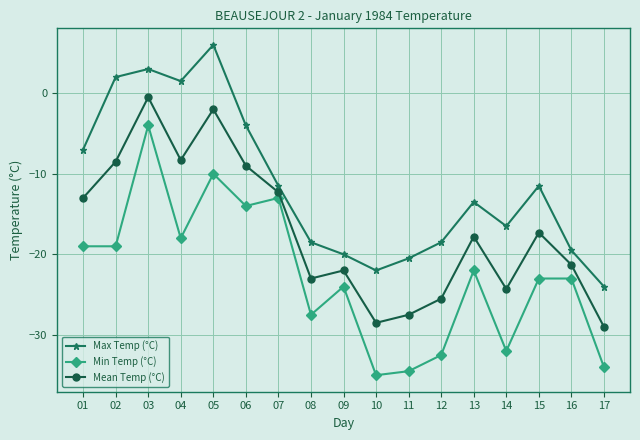

What is the smallest value displayed?

-35.0